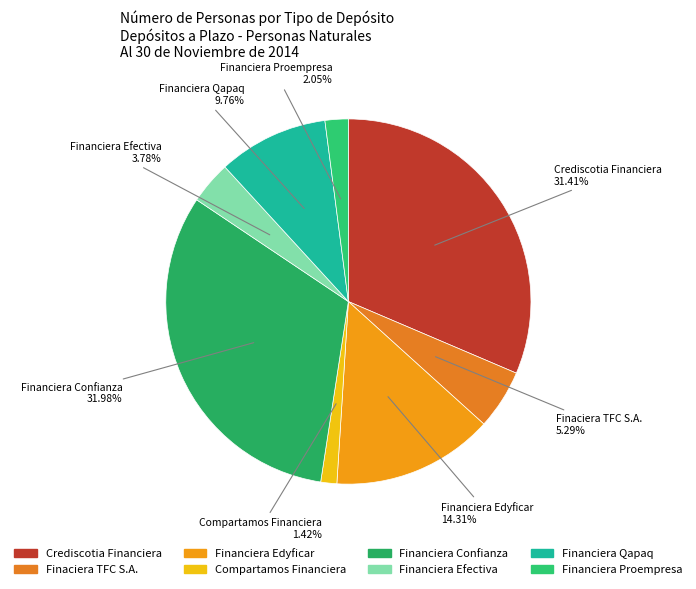

Count the number of slices in the pie.

8